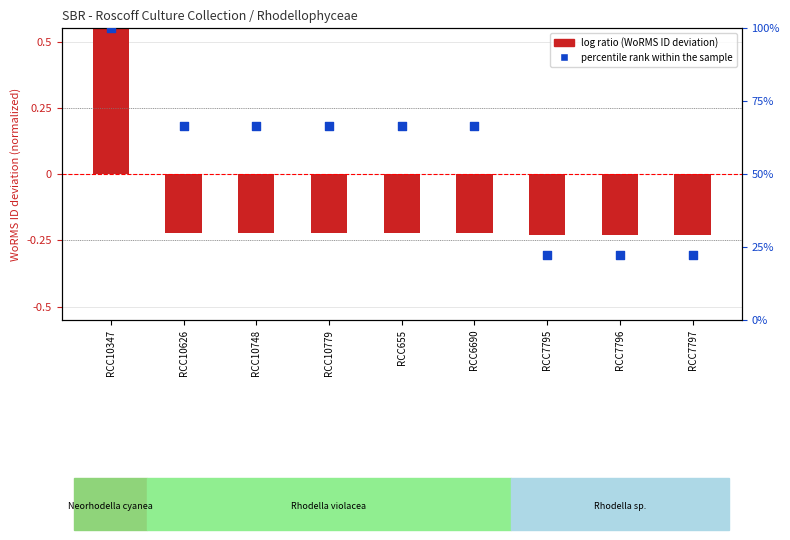

Which series contains the highest Y value?

percentile rank within the sample